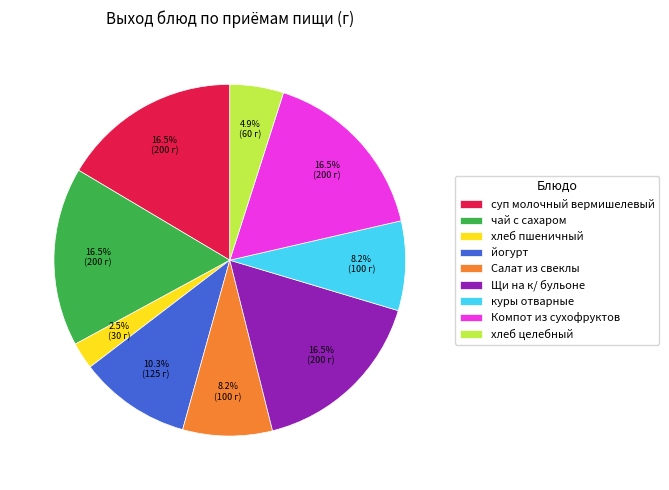

Does хлеб целебный account for over 50% of the chart?

No